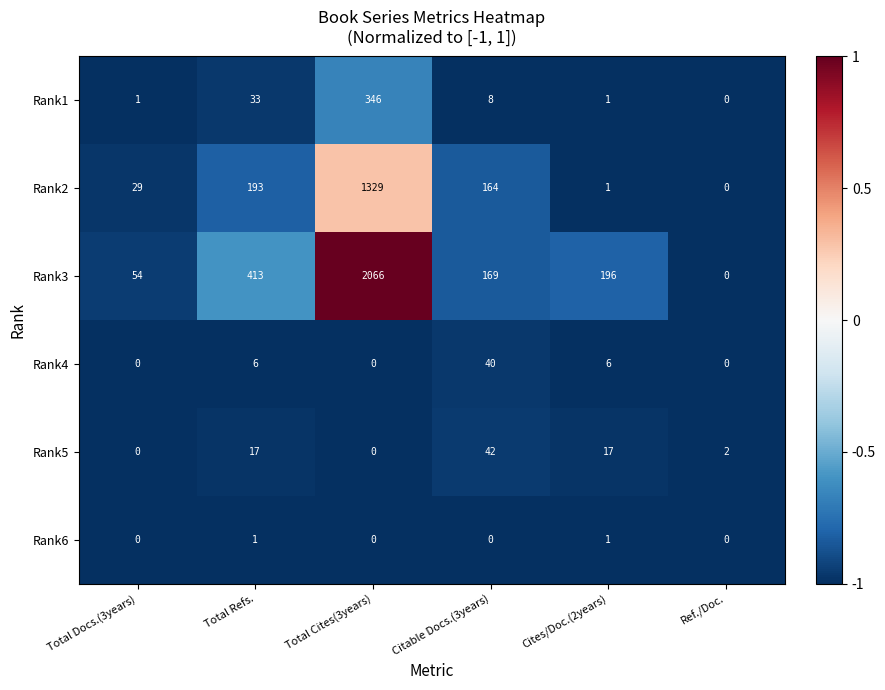

Rank the series by their maximum value, from highest to lowest.

Rank3, Rank2, Rank1, Rank5, Rank4, Rank6